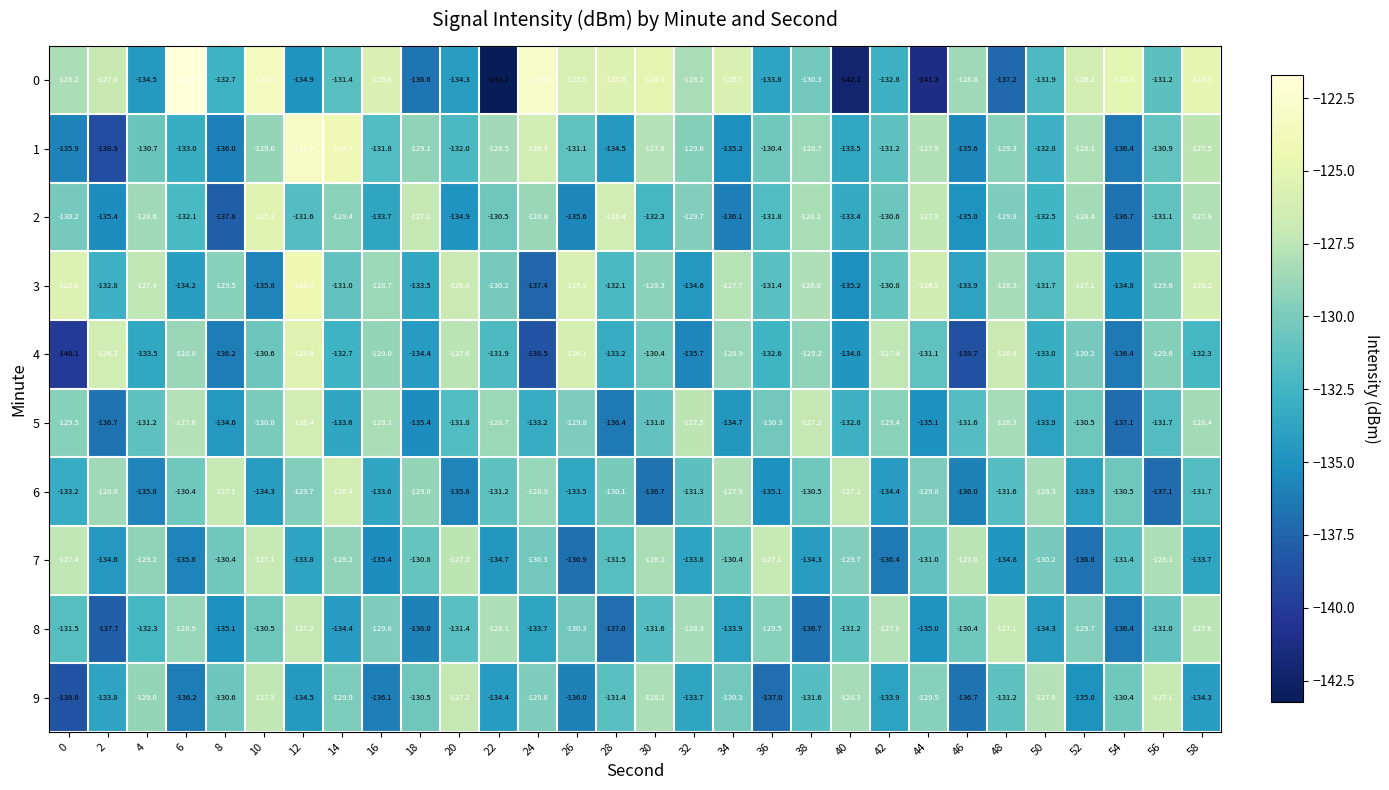

What is the maximum value shown in the chart?

-121.7